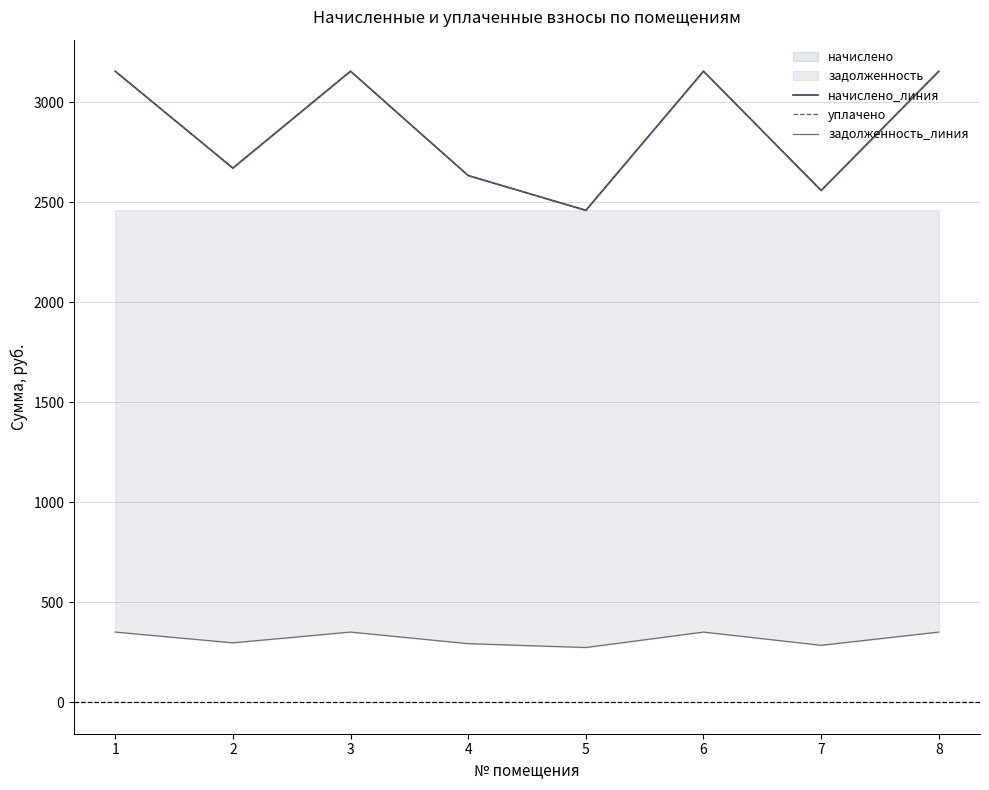

Does the chart display data point markers on the line(s)?

No